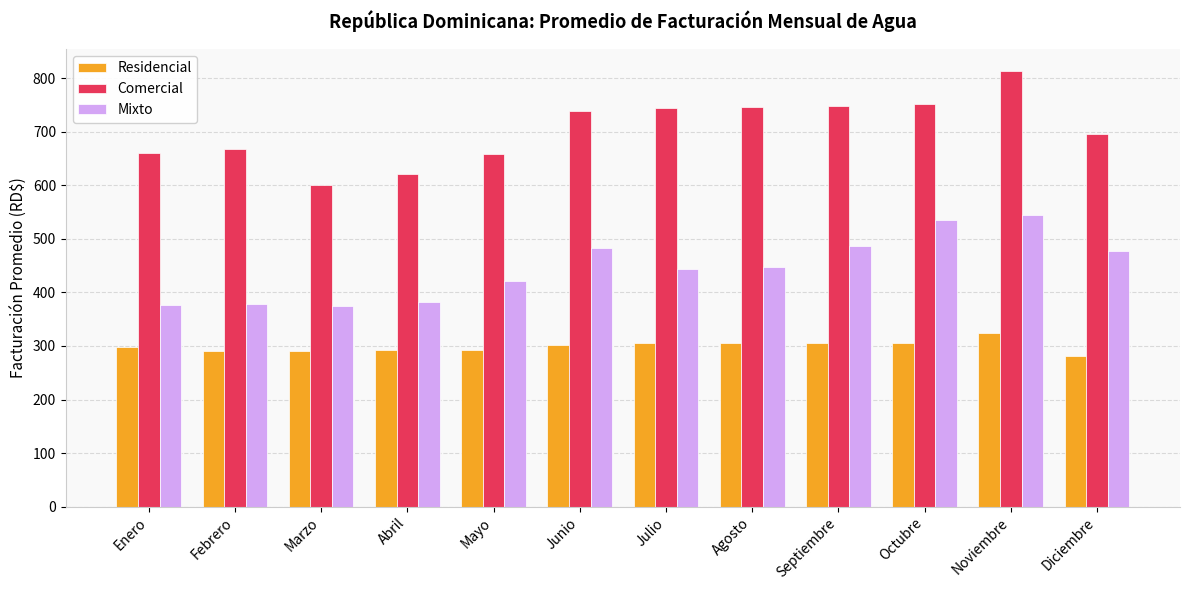

Which label corresponds to the largest value in the chart?

Noviembre